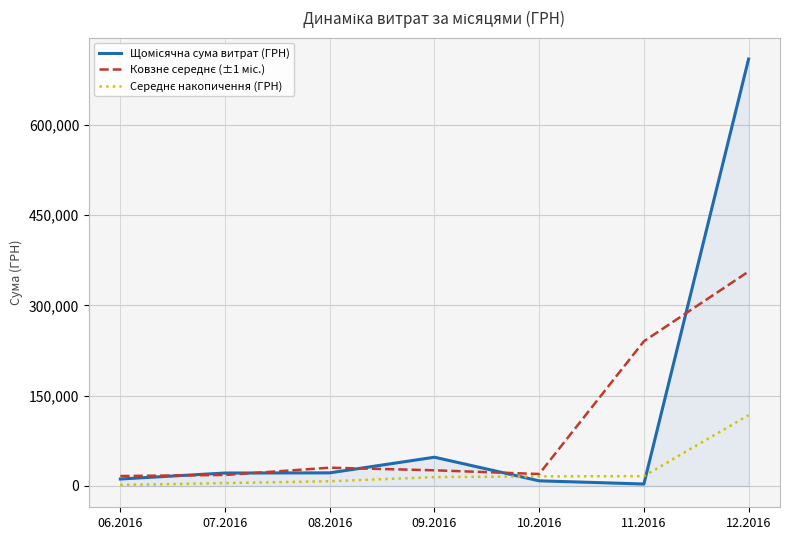

At which category is the sum across all series the highest?

12.2016